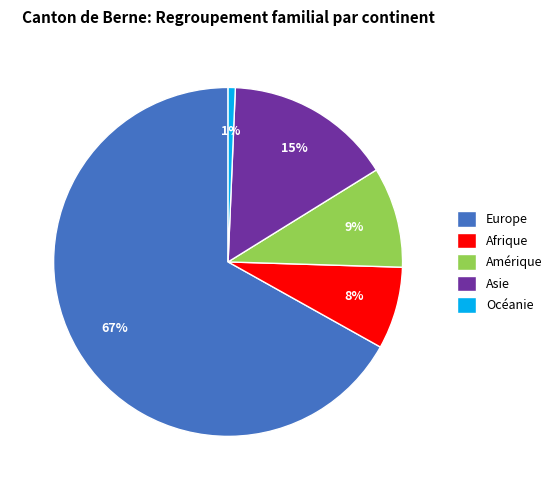

True or false: Océanie accounts for 1% of the total.

True